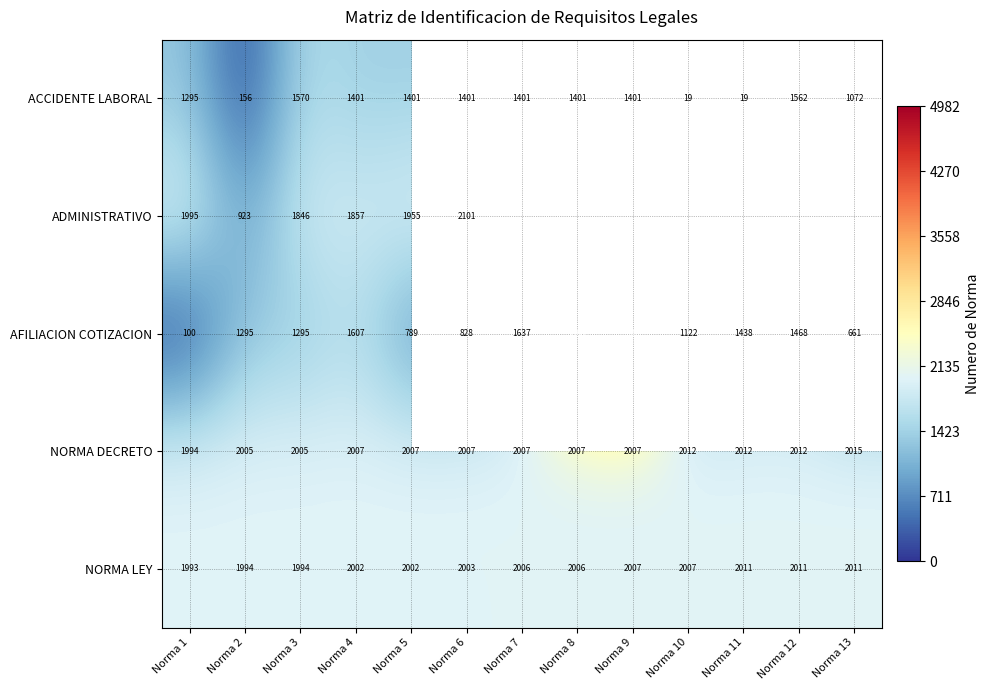

The value of NORMA DECRETO at Norma 4 is 914. True or false?

False